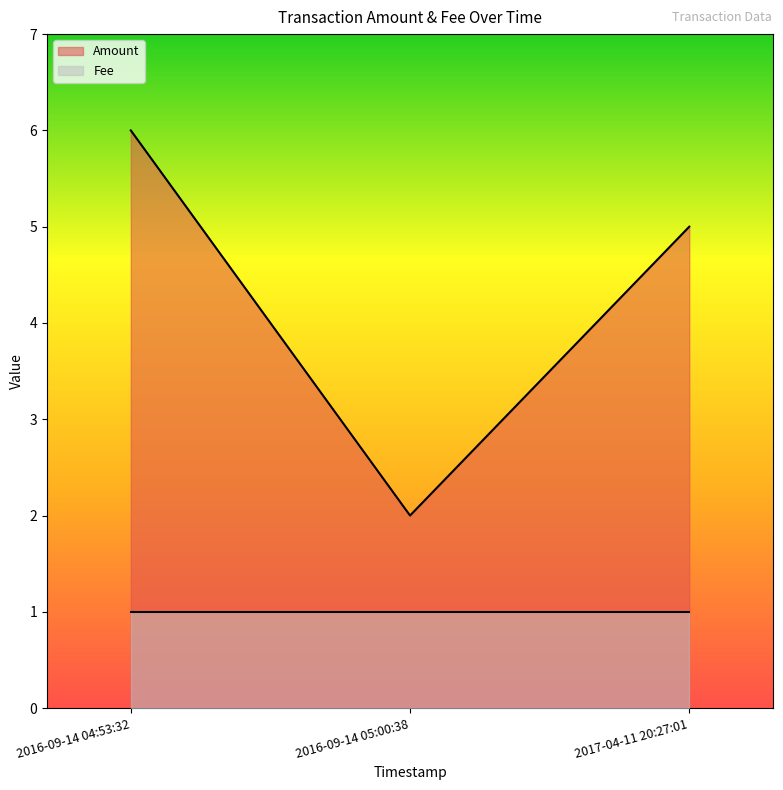

The chart shows a value of 7 at 2017-04-11 20:27:01. True or false?

False